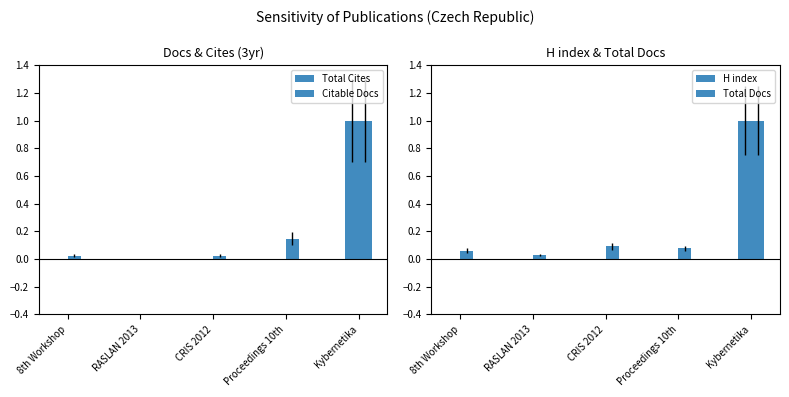

What is the maximum value for Citable Docs?

1.0